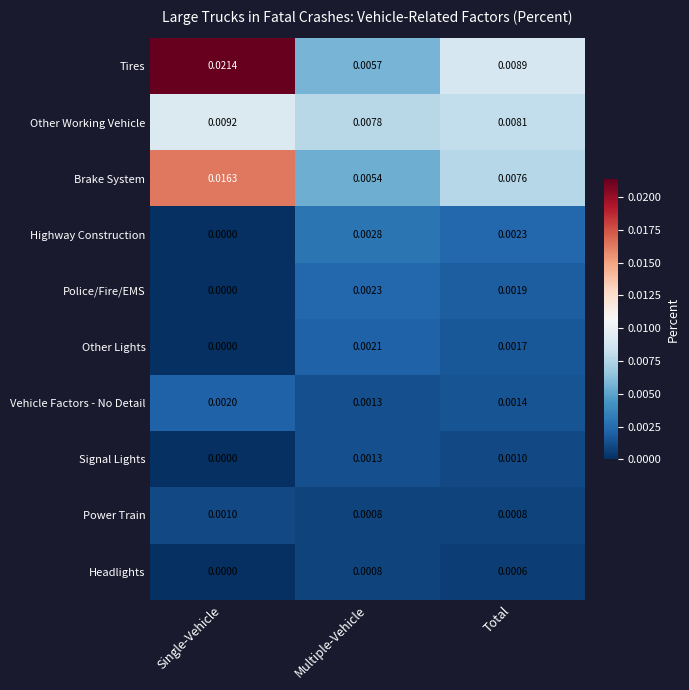

Which category has the highest value in the Brake System series?

Single-Vehicle